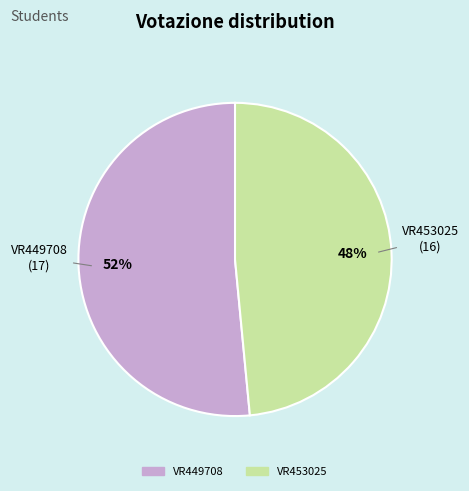

Is it true that VR453025 is 48% of the pie?

True